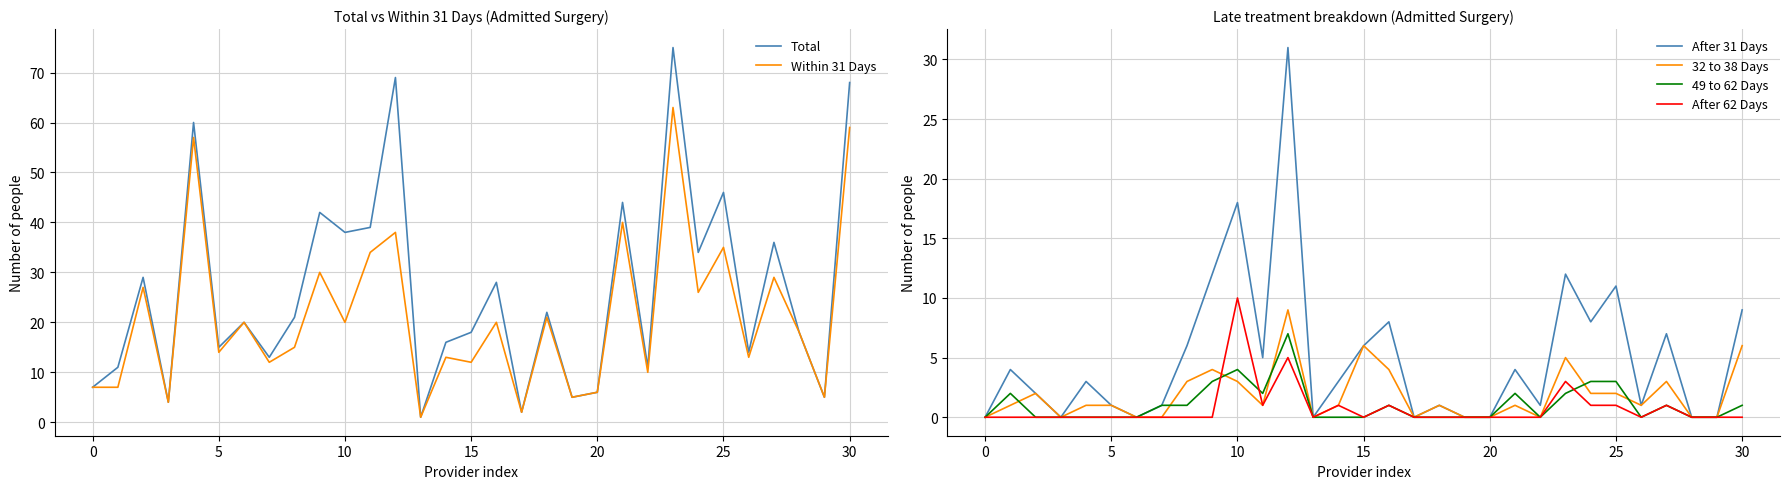

True or false: After 31 Days has more than 2 points higher than both neighbors.

True